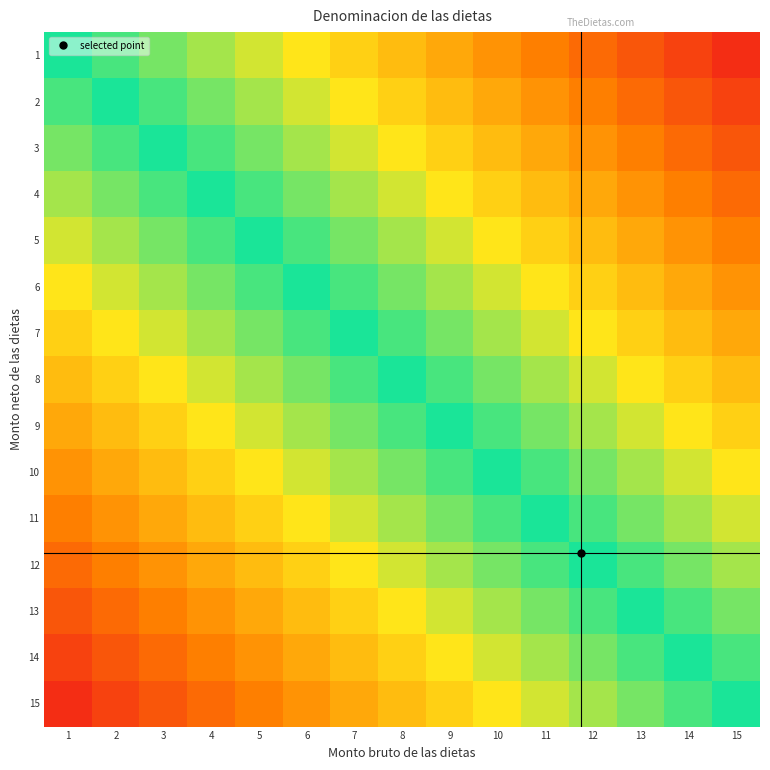

Rank the series by their maximum value, from highest to lowest.

1, 2, 3, 4, 5, 6, 7, 8, 9, 10, 11, 12, 13, 14, 15